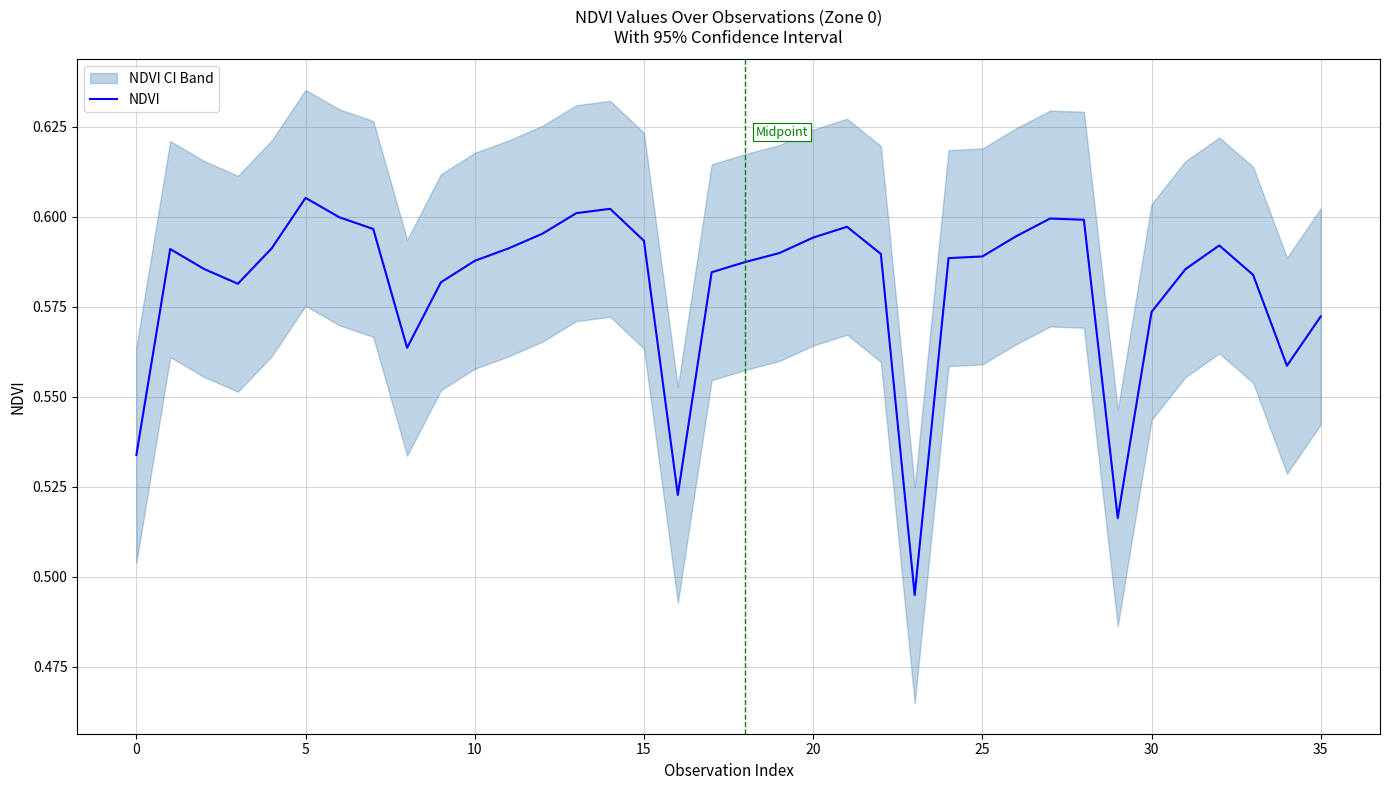

Reading left to right, transcribe all the data shown in this chart.

0.5	0.6	0.6	0.6	0.6	0.6	0.6	0.6	0.6	0.6	0.6	0.6	0.6	0.6	0.6	0.6	0.5	0.6	0.6	0.6	0.6	0.6	0.6	0.5	0.6	0.6	0.6	0.6	0.6	0.5	0.6	0.6	0.6	0.6	0.6	0.6